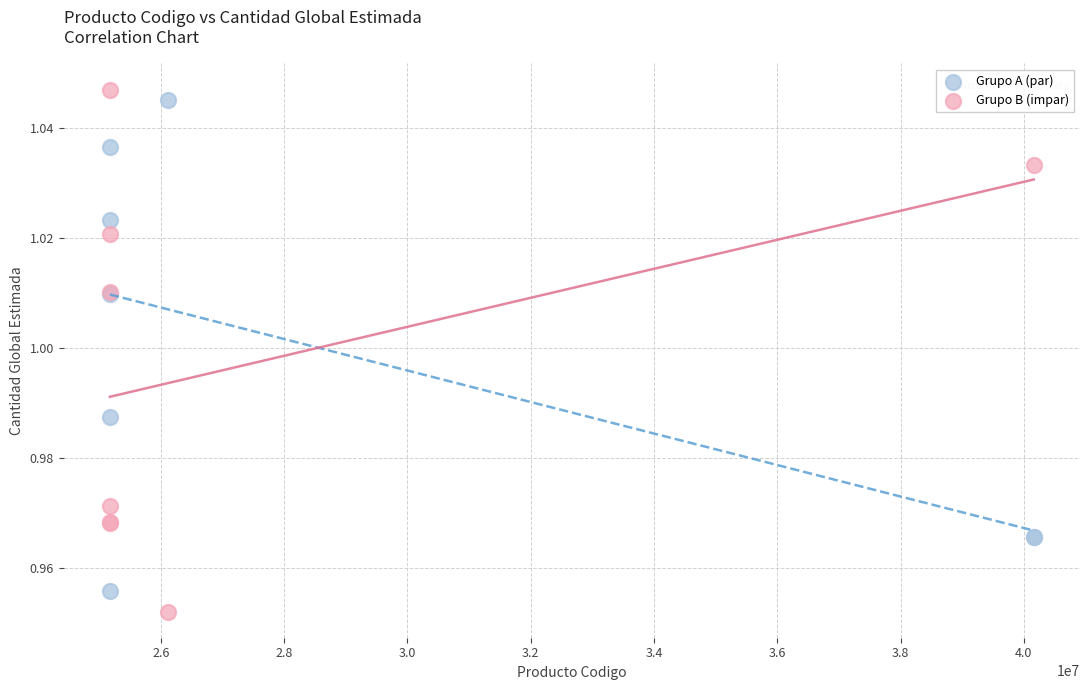

Which series has the widest spread of Y values?

Grupo B (impar)